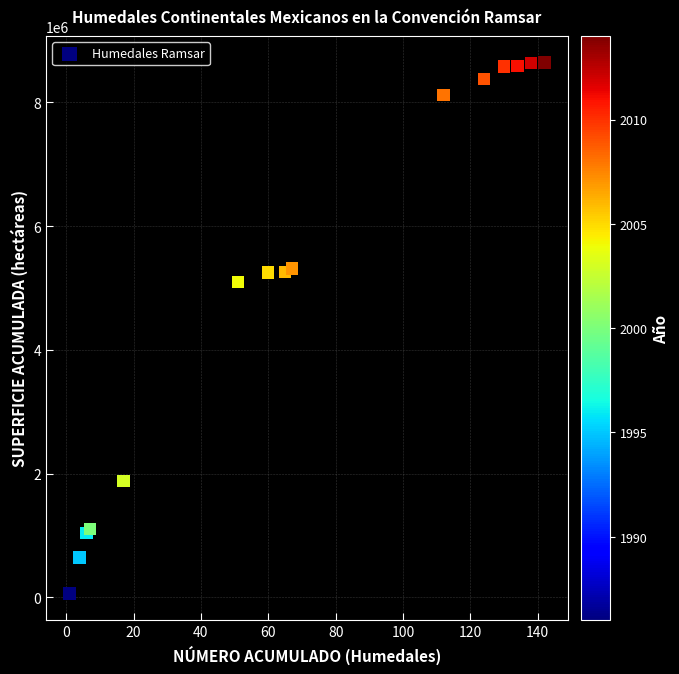

What Y value in the scatter plot is closest to 4351964?

5101458.4